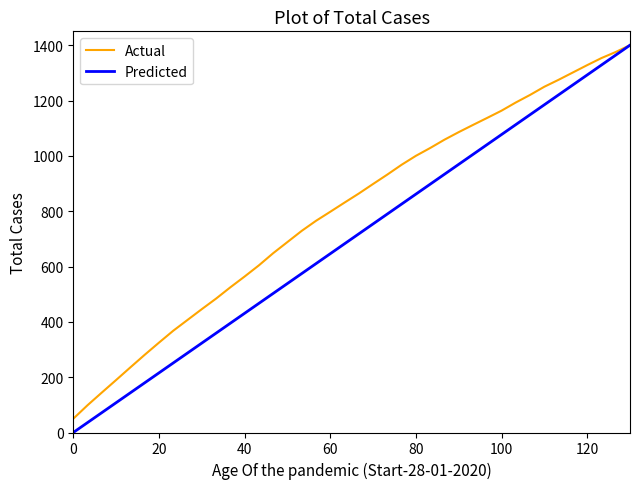

Rank the series by their average value, from lowest to highest.

Predicted, Actual